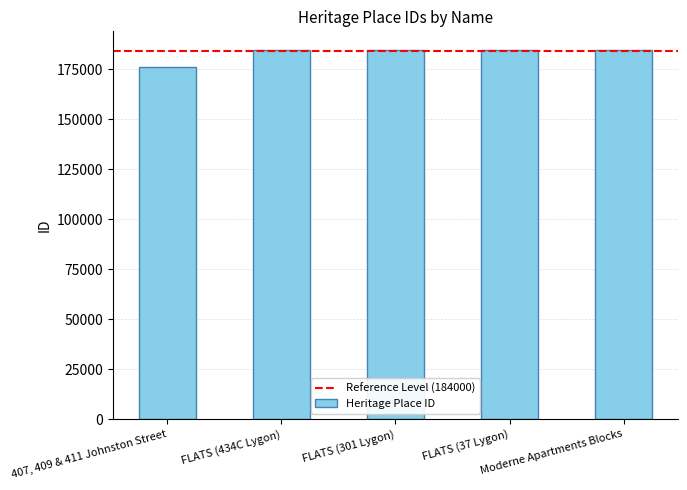

List the labels in order of value, largest first.

Moderne Apartments Blocks, FLATS (37 Lygon), FLATS (301 Lygon), FLATS (434C Lygon), 407, 409 & 411 Johnston Street